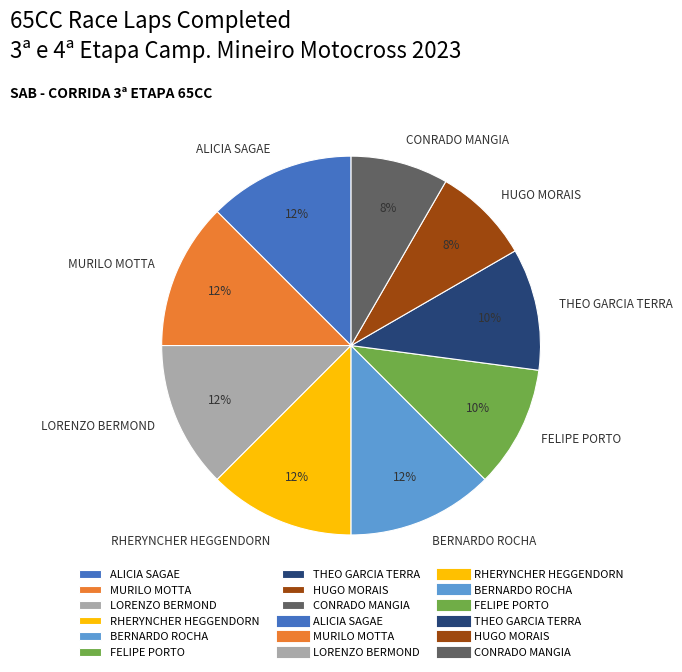

How many slices are in this pie chart?

9